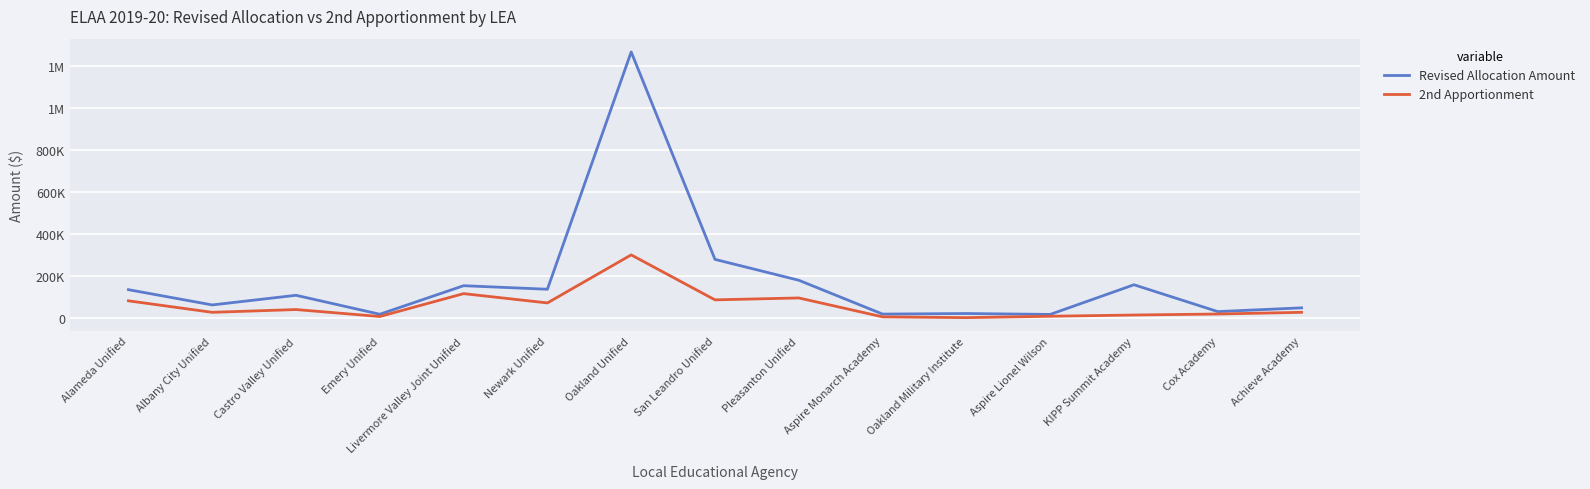

The value of Revised Allocation Amount at Cox Academy is 11613. True or false?

False